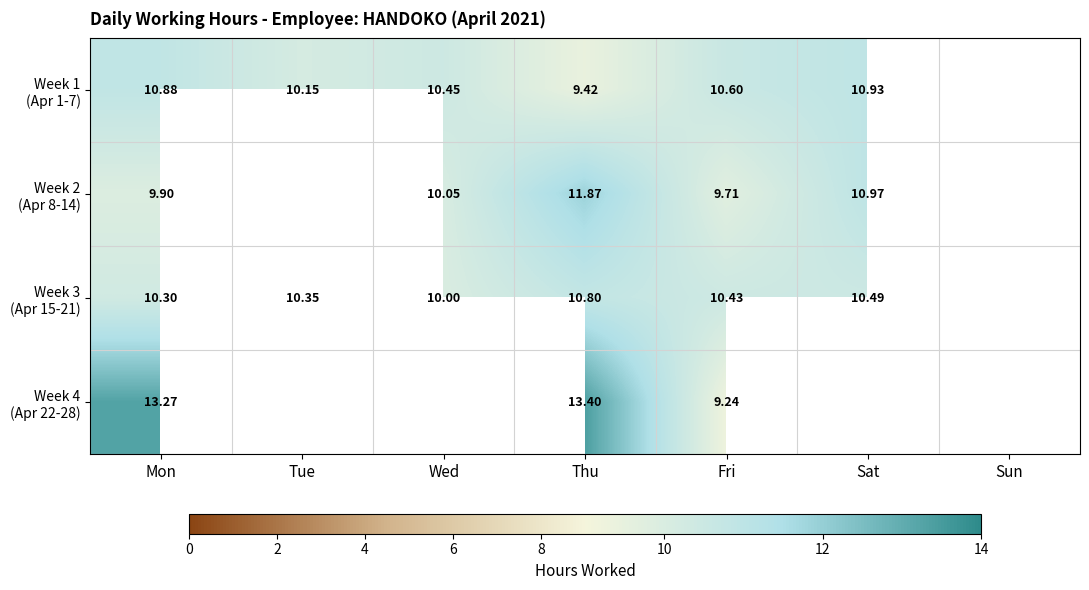

At which label does Week 3 (Apr 15-21) reach its peak?

Thu